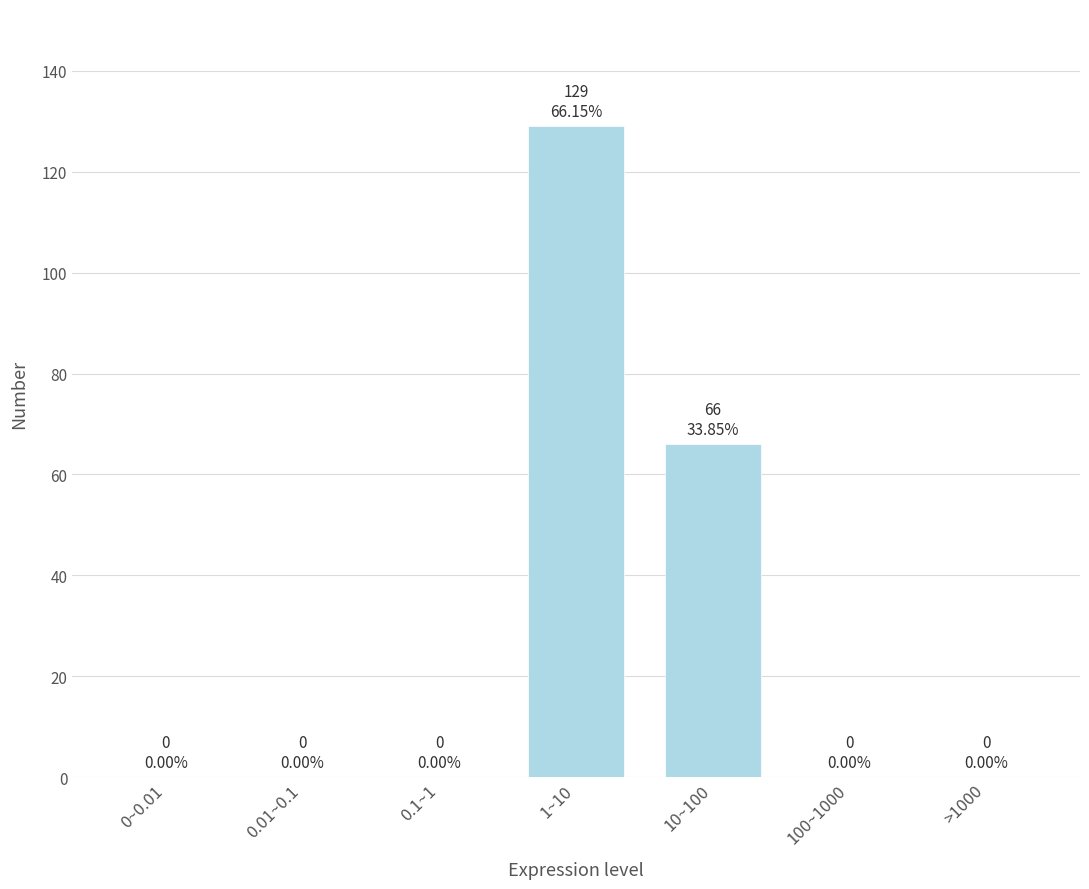

Reading left to right, extract all data points from this chart.

0~0.01=0	0.01~0.1=0	0.1~1=0	1~10=129	10~100=66	100~1000=0	>1000=0